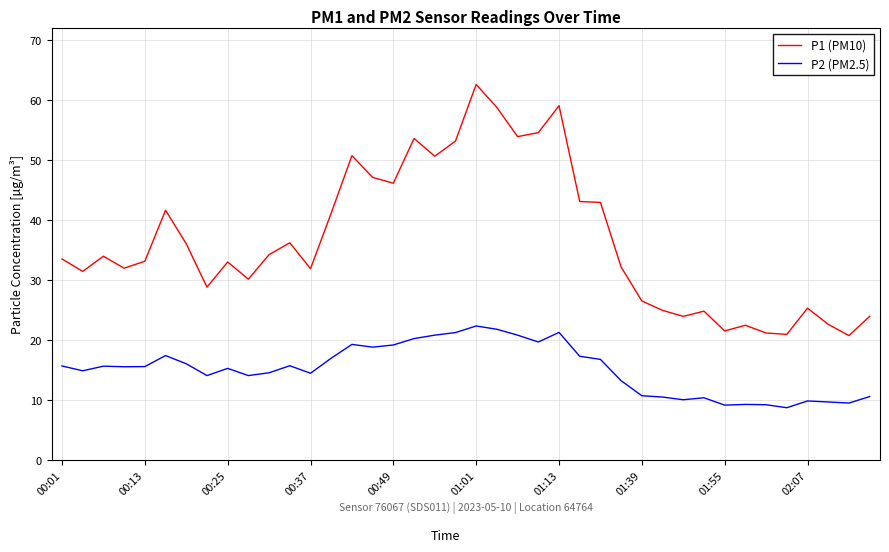

Which series has the largest range (max minus min)?

P1 (PM10)